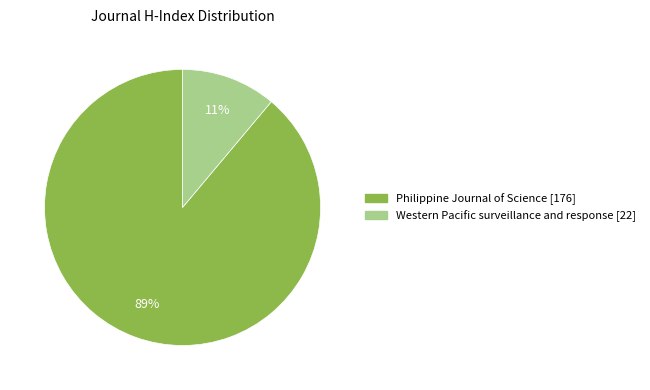

Count the number of slices in the pie.

2